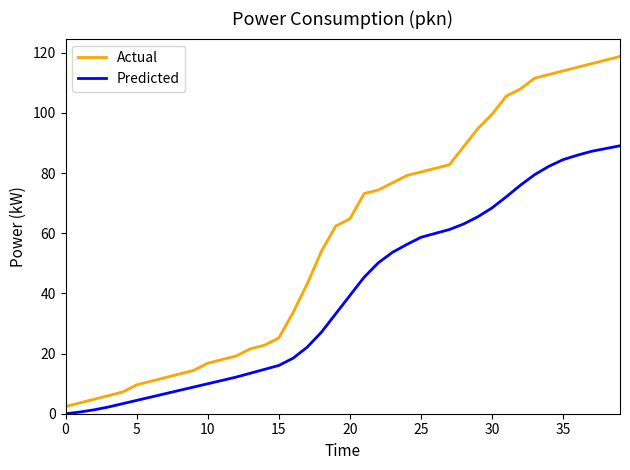

What is the average value of the Actual series?

57.9